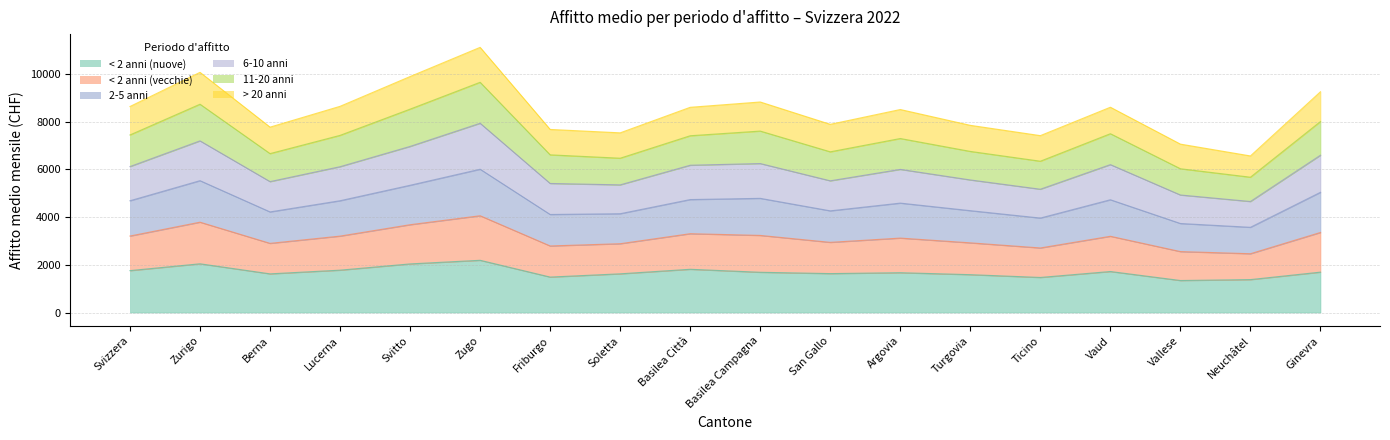

How many data points in < 2 anni (nuove) are above 1687?

8